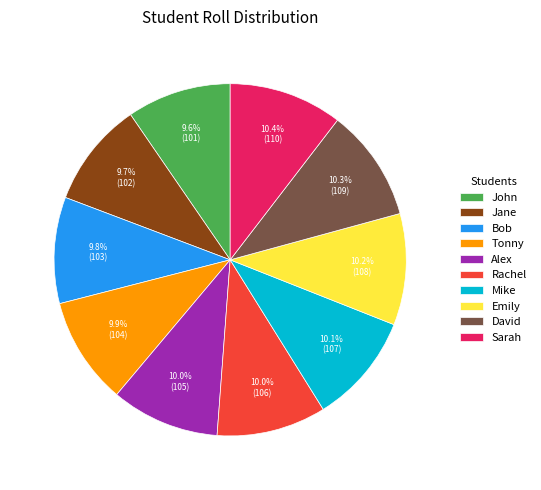

Is the sum of John and Jane greater than half?

No